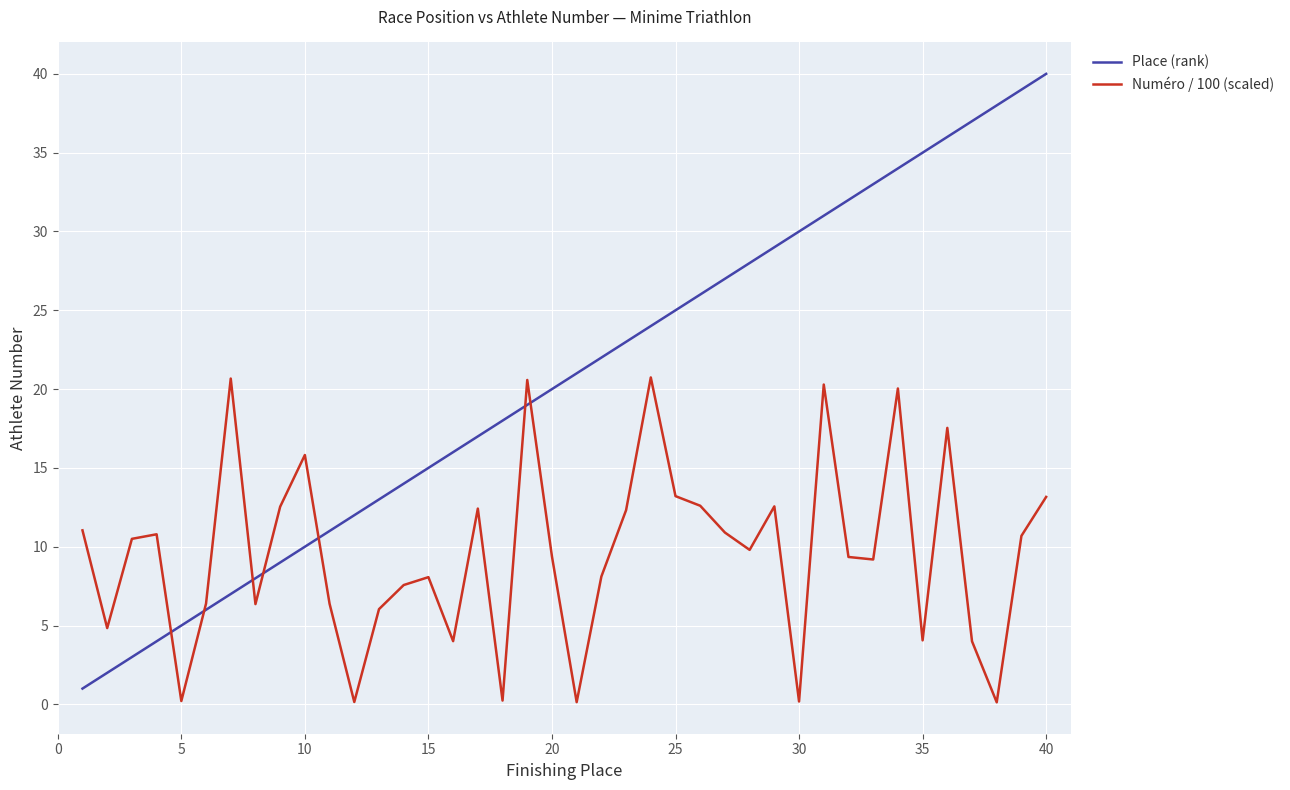

What is the difference between the maximum and minimum values in the Place (rank) series?

39.0